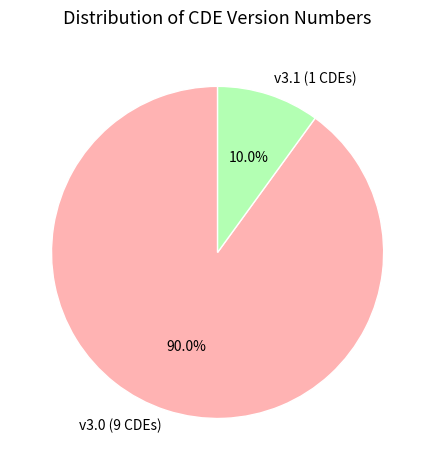

Does any single category account for the majority?

Yes